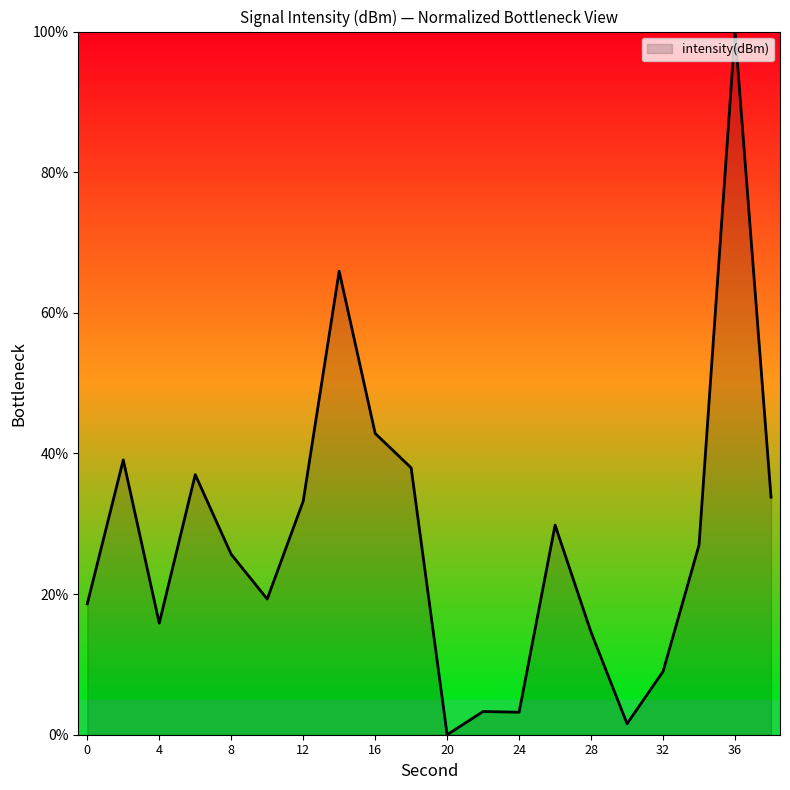

What is the difference between the maximum and minimum values?

100.0